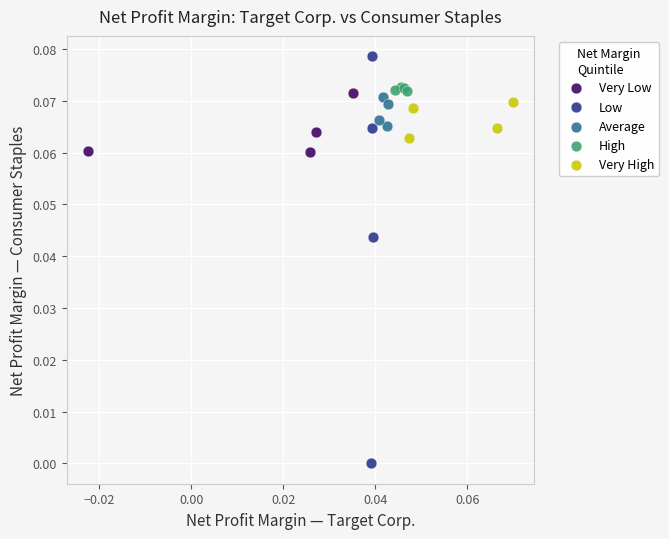

Which series reaches the minimum Y coordinate?

Low